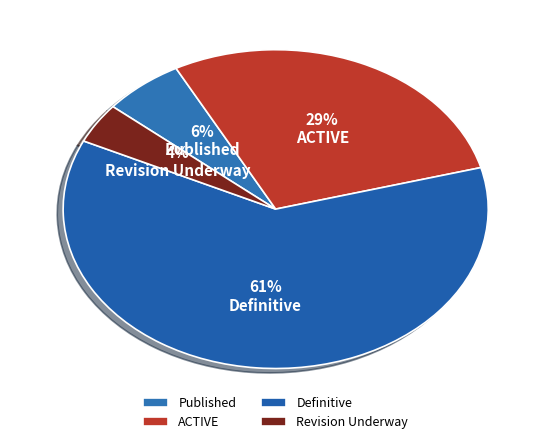

Count the number of slices in the pie.

4